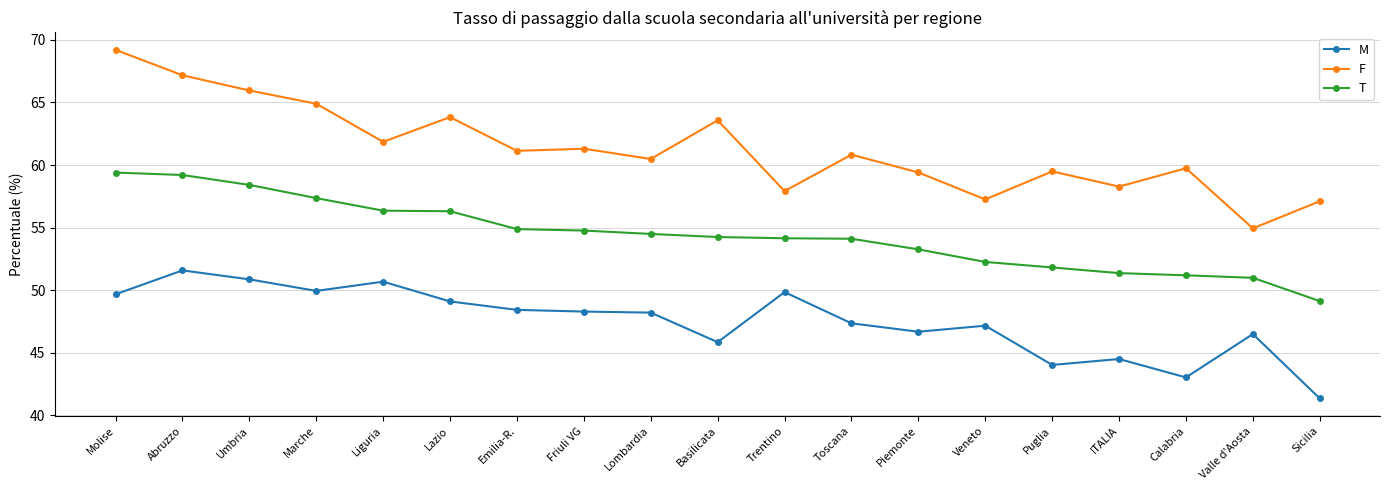

How many data points in F are above 60?

11